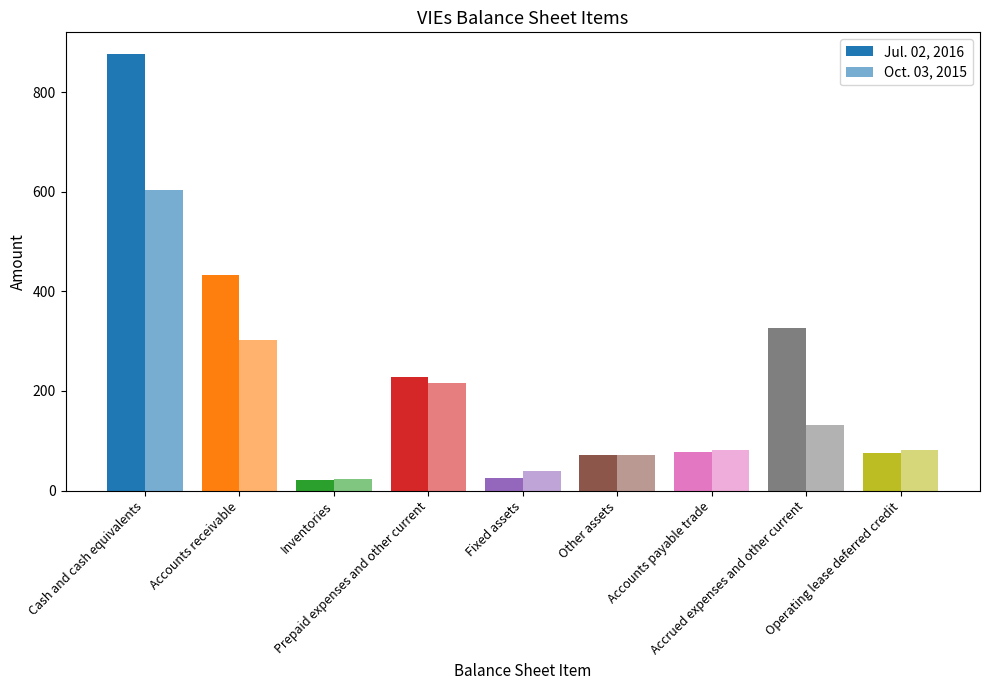

What is the spread (max minus min) of values at Cash and cash equivalents?

272